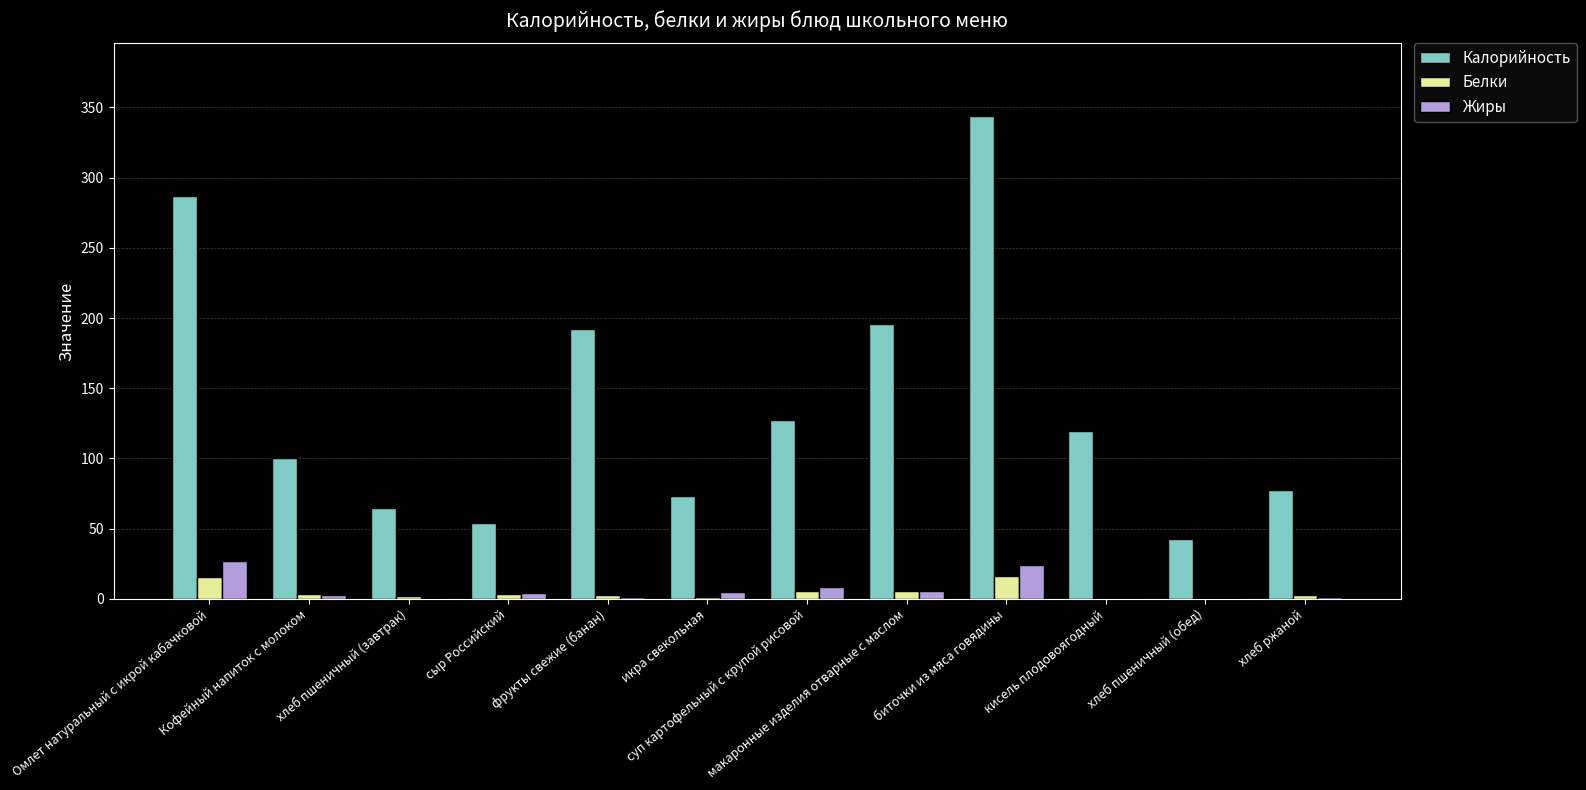

What is the spread (max minus min) of values at хлеб пшеничный (обед)?

42.4